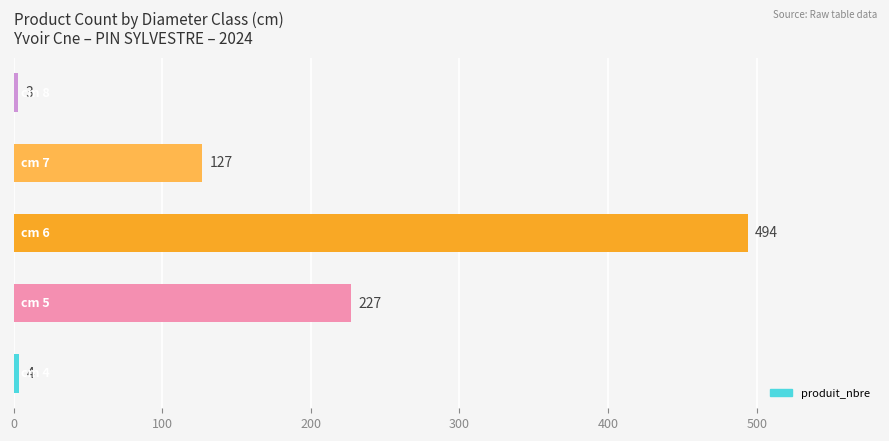

What is the minimum value shown in the chart?

3